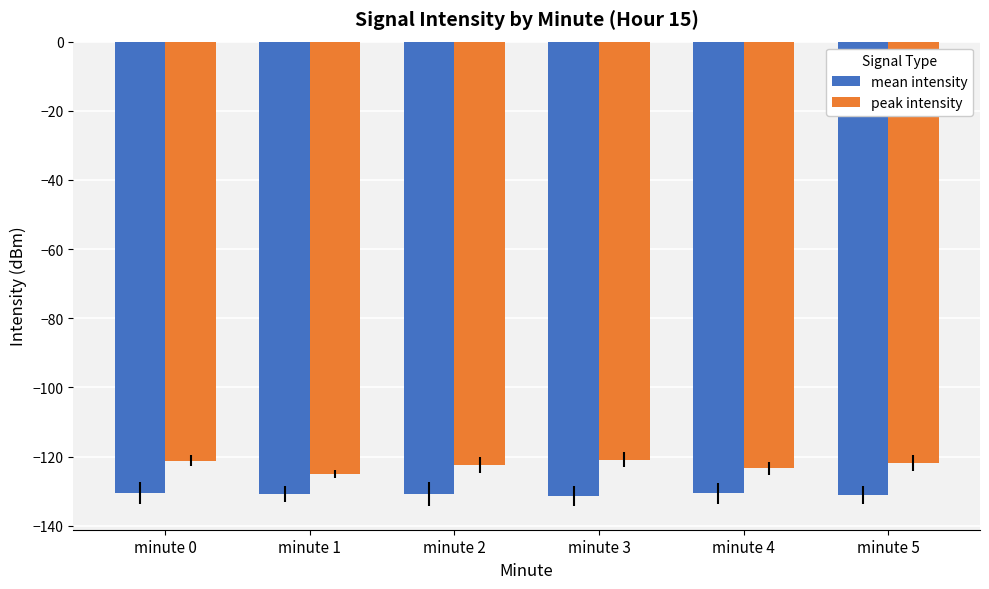

Count the number of categories in the chart.

6